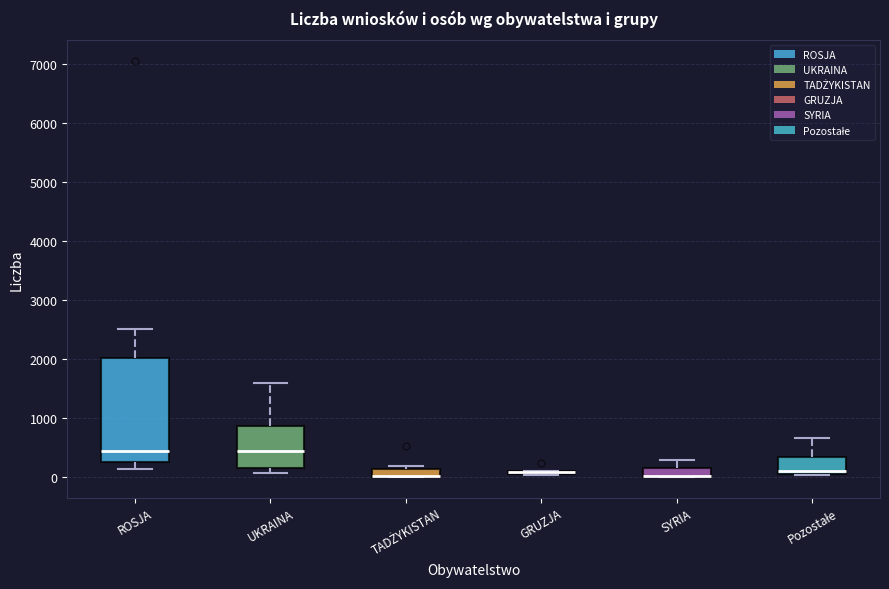

Which box is the tallest, from its lower edge to its upper edge?

ROSJA